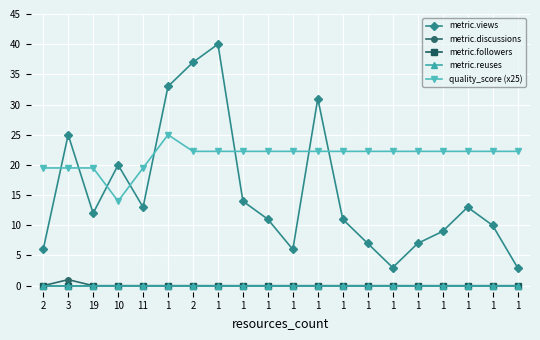

Which series ends up on top after the final intersection of metric.views and quality_score (x25)?

quality_score (x25)